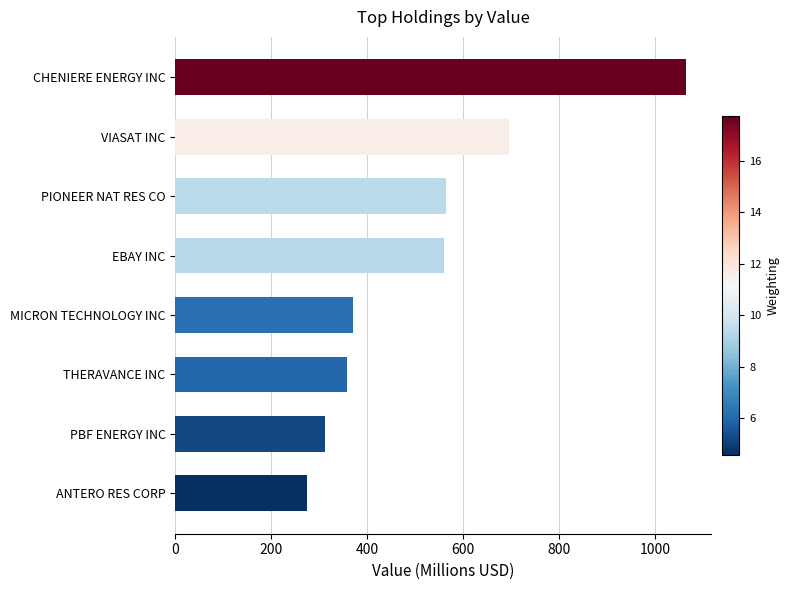

The chart shows a value of 162.0 at ANTERO RES CORP. True or false?

False